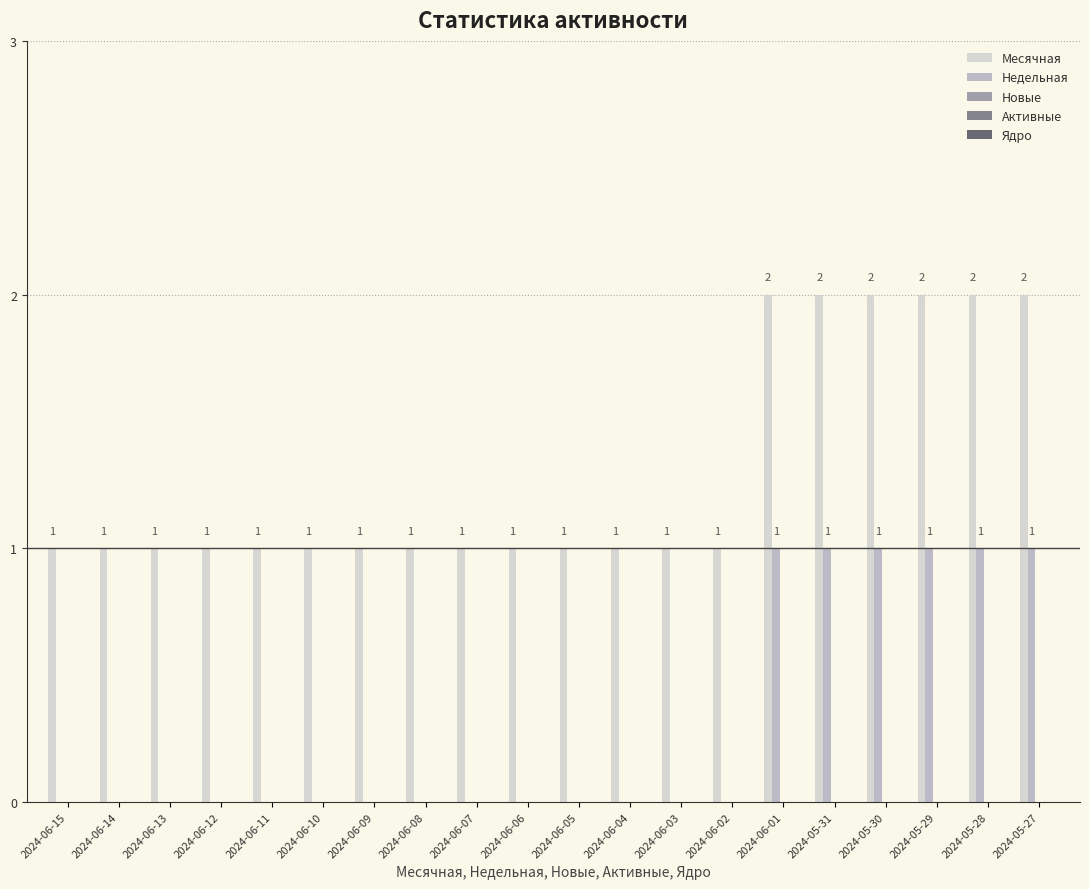

How many Месячная values are between 1 and 2?

20